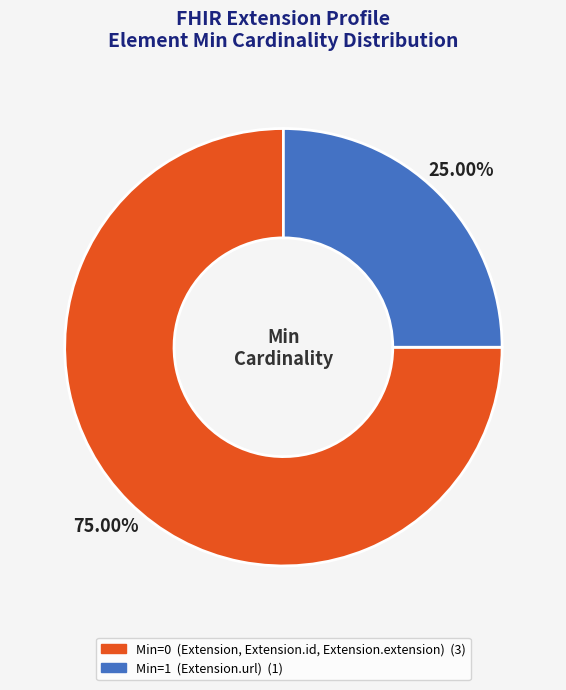

Is there a majority slice in this chart?

Yes